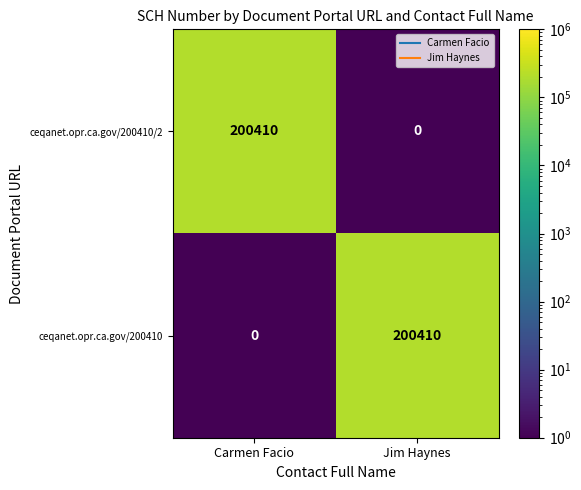

The value of ceqanet.opr.ca.gov/200410 at Carmen Facio is 80885. True or false?

False